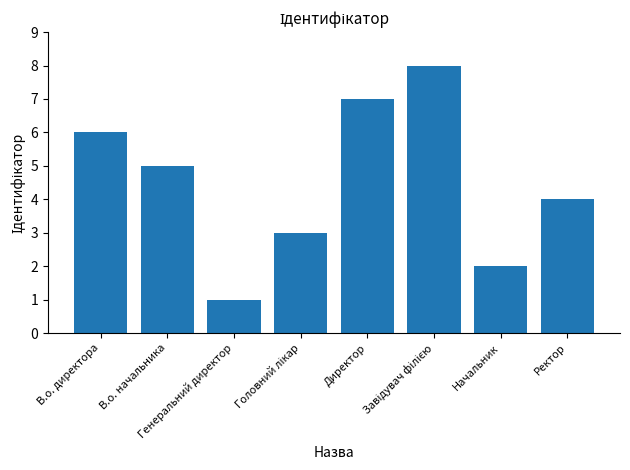

Count the values in the range 3 to 7.

5